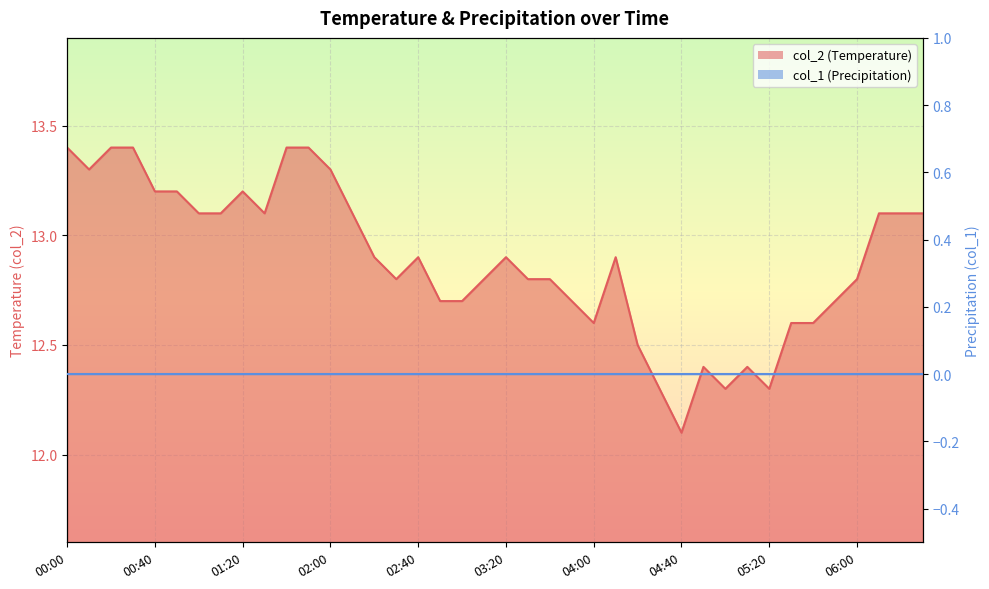

List the labels in order of value, smallest first.

04:40, 04:30, 05:00, 05:20, 04:50, 05:10, 04:20, 04:00, 05:30, 05:40, 02:50, 03:00, 03:50, 05:50, 02:30, 03:10, 03:30, 03:40, 06:00, 02:20, 02:40, 03:20, 04:10, 01:00, 01:10, 01:30, 02:10, 06:10, 06:20, 06:30, 00:40, 00:50, 01:20, 00:10, 02:00, 00:00, 00:20, 00:30, 01:40, 01:50